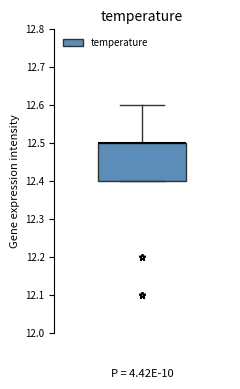

Where is the lower edge of the box on the y-axis? The values are not printed on the chart, so give them approximately, as read against the axis.

12.4